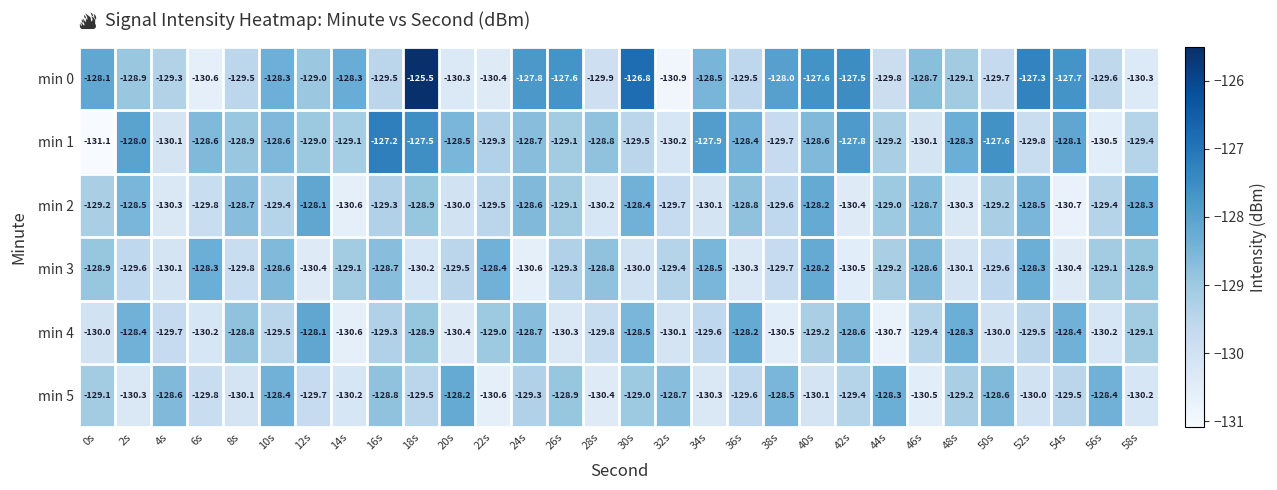

Rank the series at 56s from lowest to highest value.

min 1, min 4, min 0, min 2, min 3, min 5